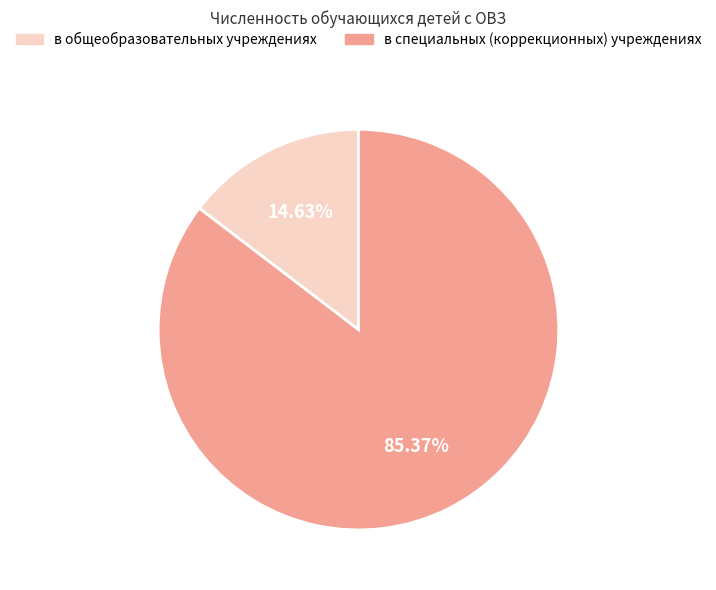

How many segments does this pie chart have?

2